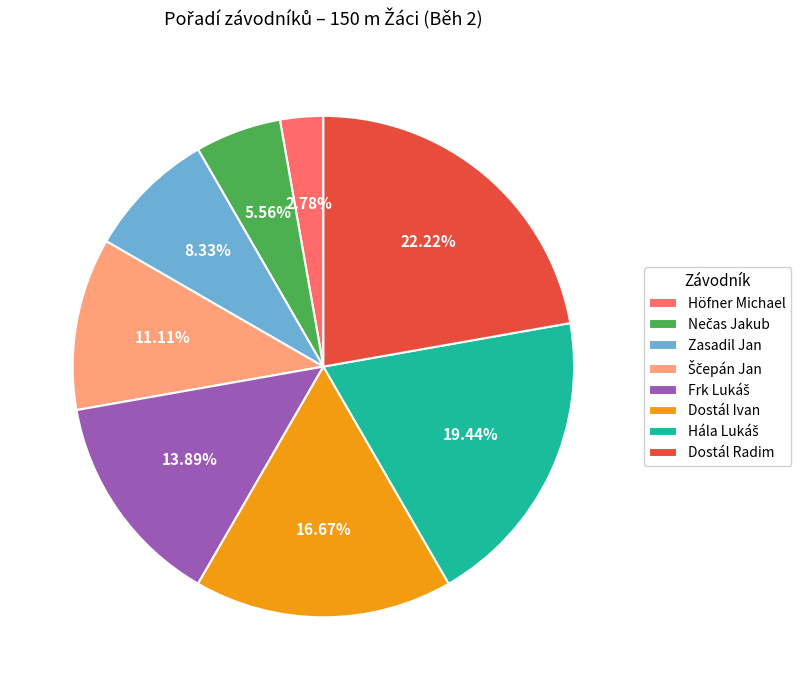

Does Dostál Ivan represent more than half of the total?

No